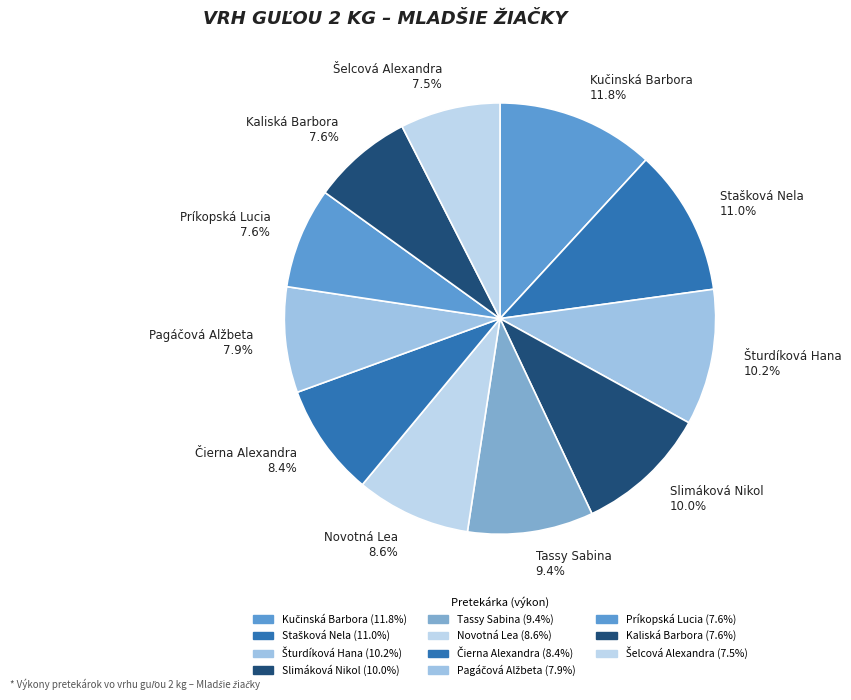

What percentage is NOT represented by Slimáková Nikol 10.0%?

90.0%